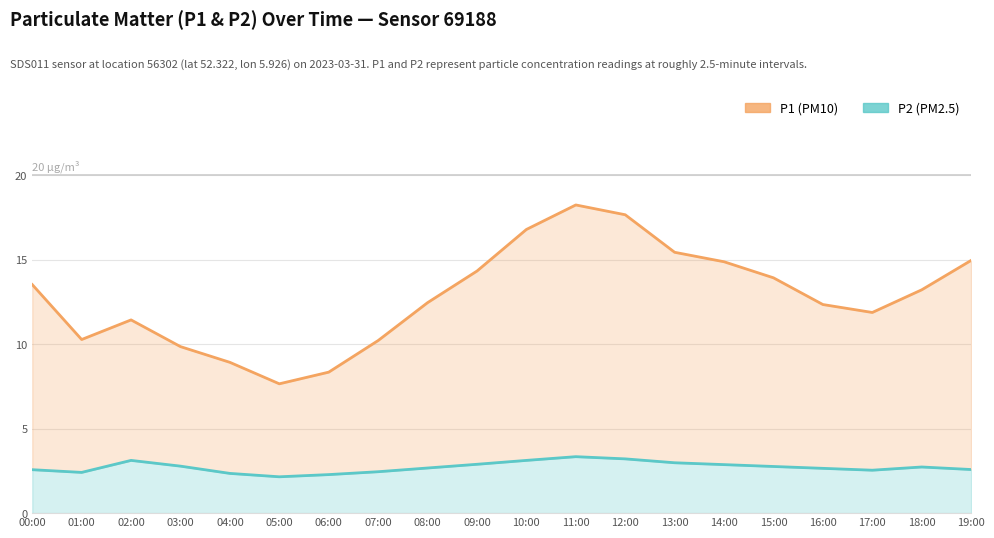

Rank the series at 00:00 from highest to lowest value.

P1 (PM10), P2 (PM2.5)